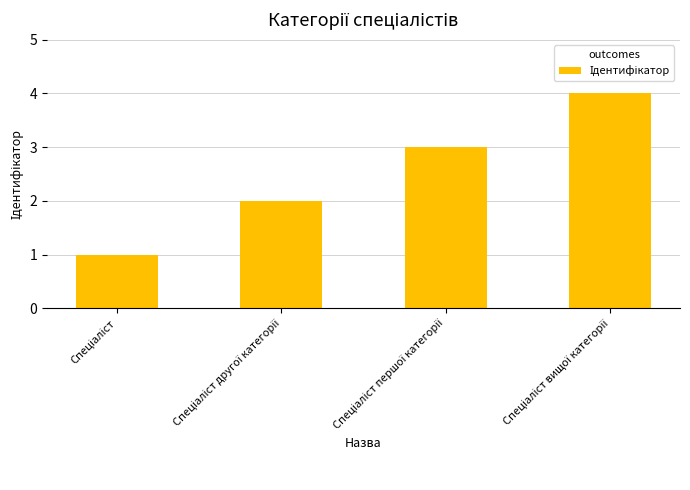

What is the difference between the second highest and second lowest values?

1